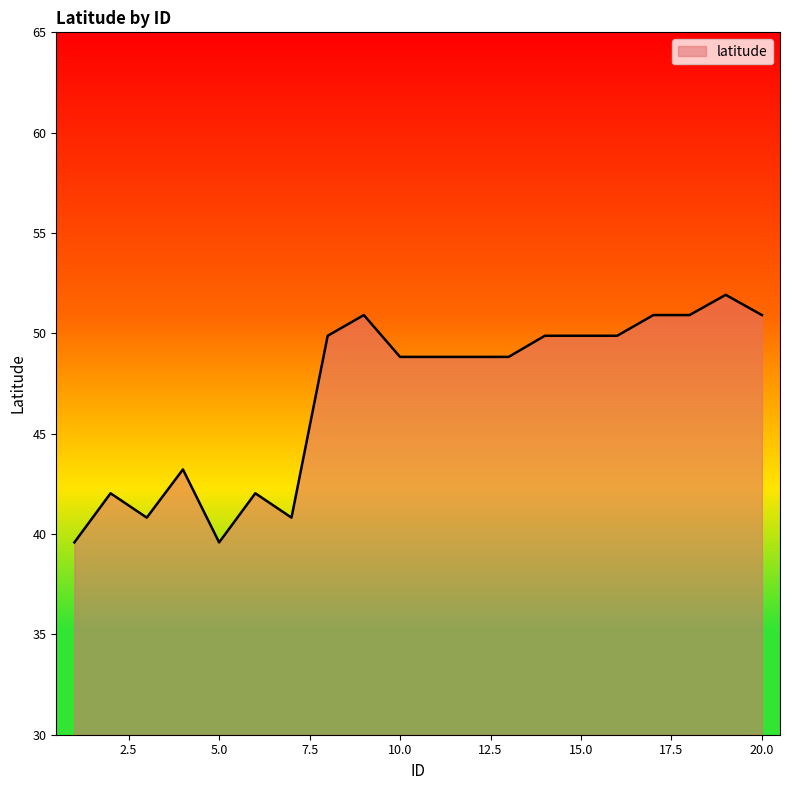

What is the difference between the maximum and minimum values?

12.3